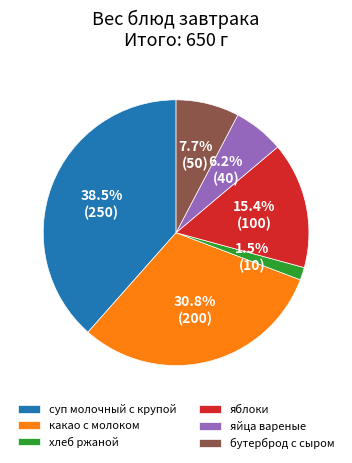

True or false: яблоки accounts for 15% of the total.

True